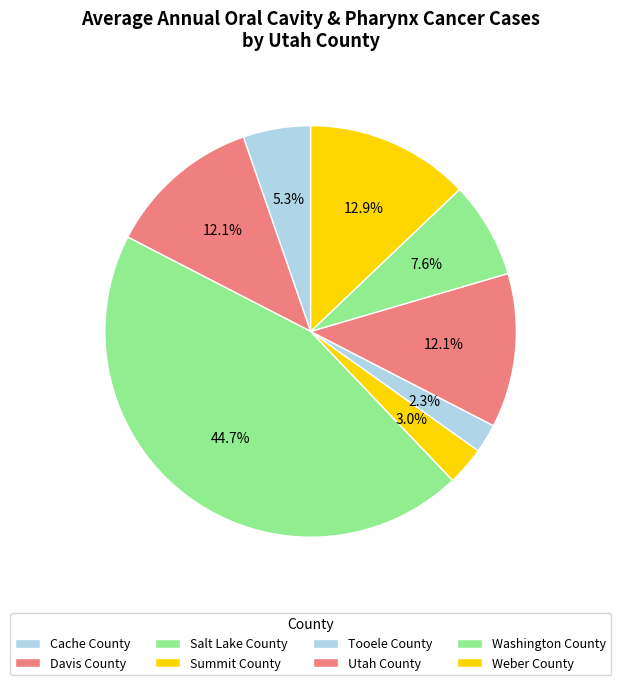

The Tooele County slice represents 11% of the pie. True or false?

False